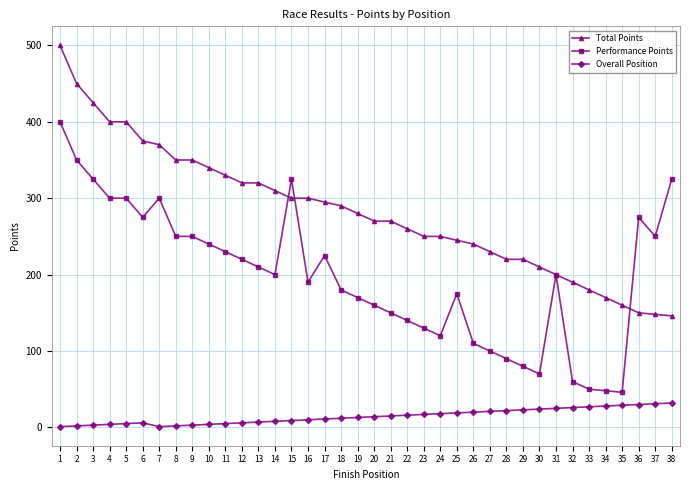

Which series changed the most between 4 and 37?

Total Points